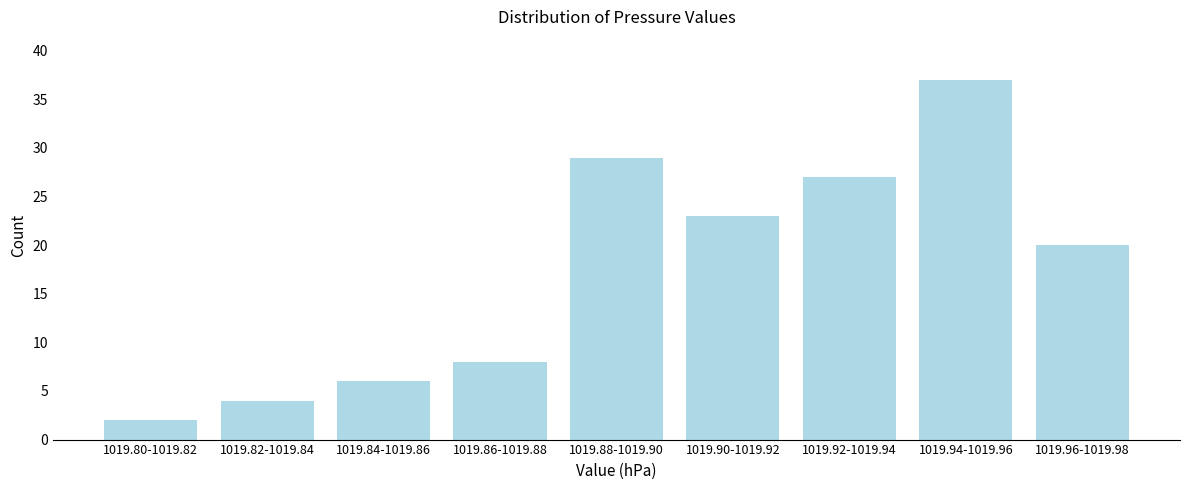

Reading left to right, what are all the values shown in this chart?

1019.80-1019.82=2	1019.82-1019.84=4	1019.84-1019.86=6	1019.86-1019.88=8	1019.88-1019.90=29	1019.90-1019.92=23	1019.92-1019.94=27	1019.94-1019.96=37	1019.96-1019.98=20